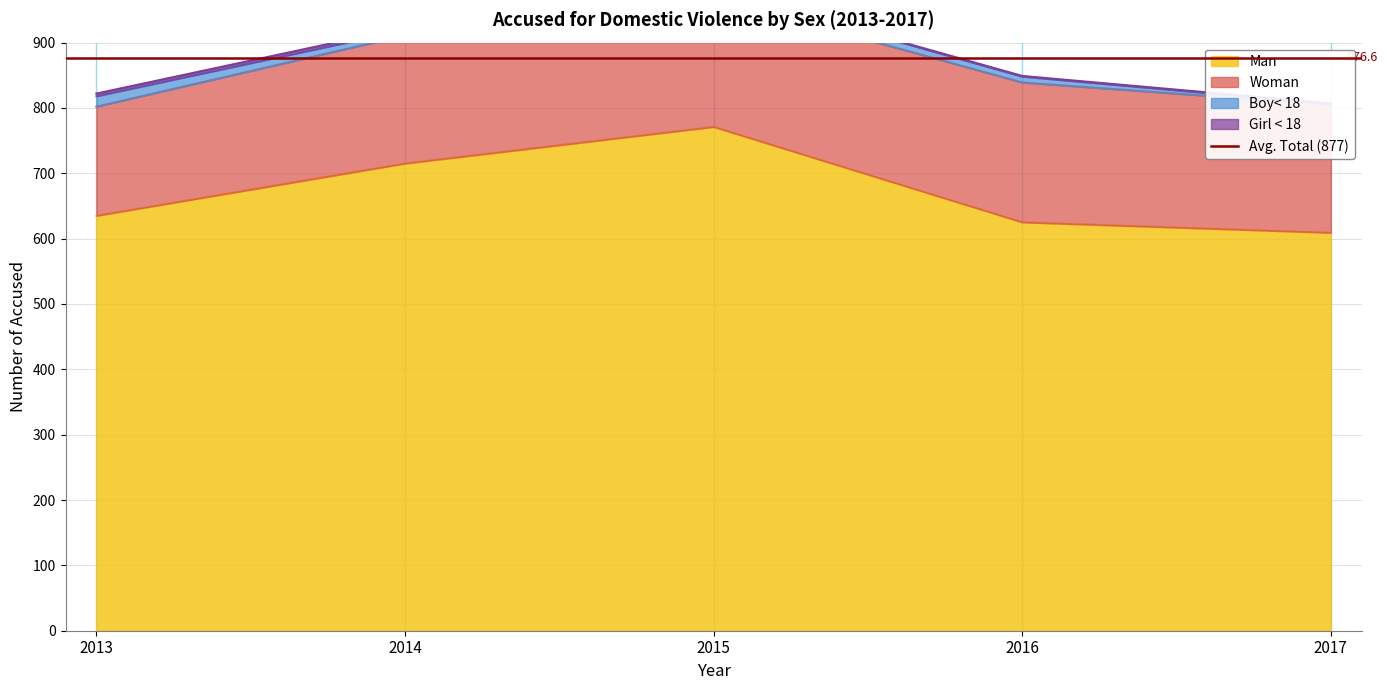

Does the chart have visible grid lines?

Yes